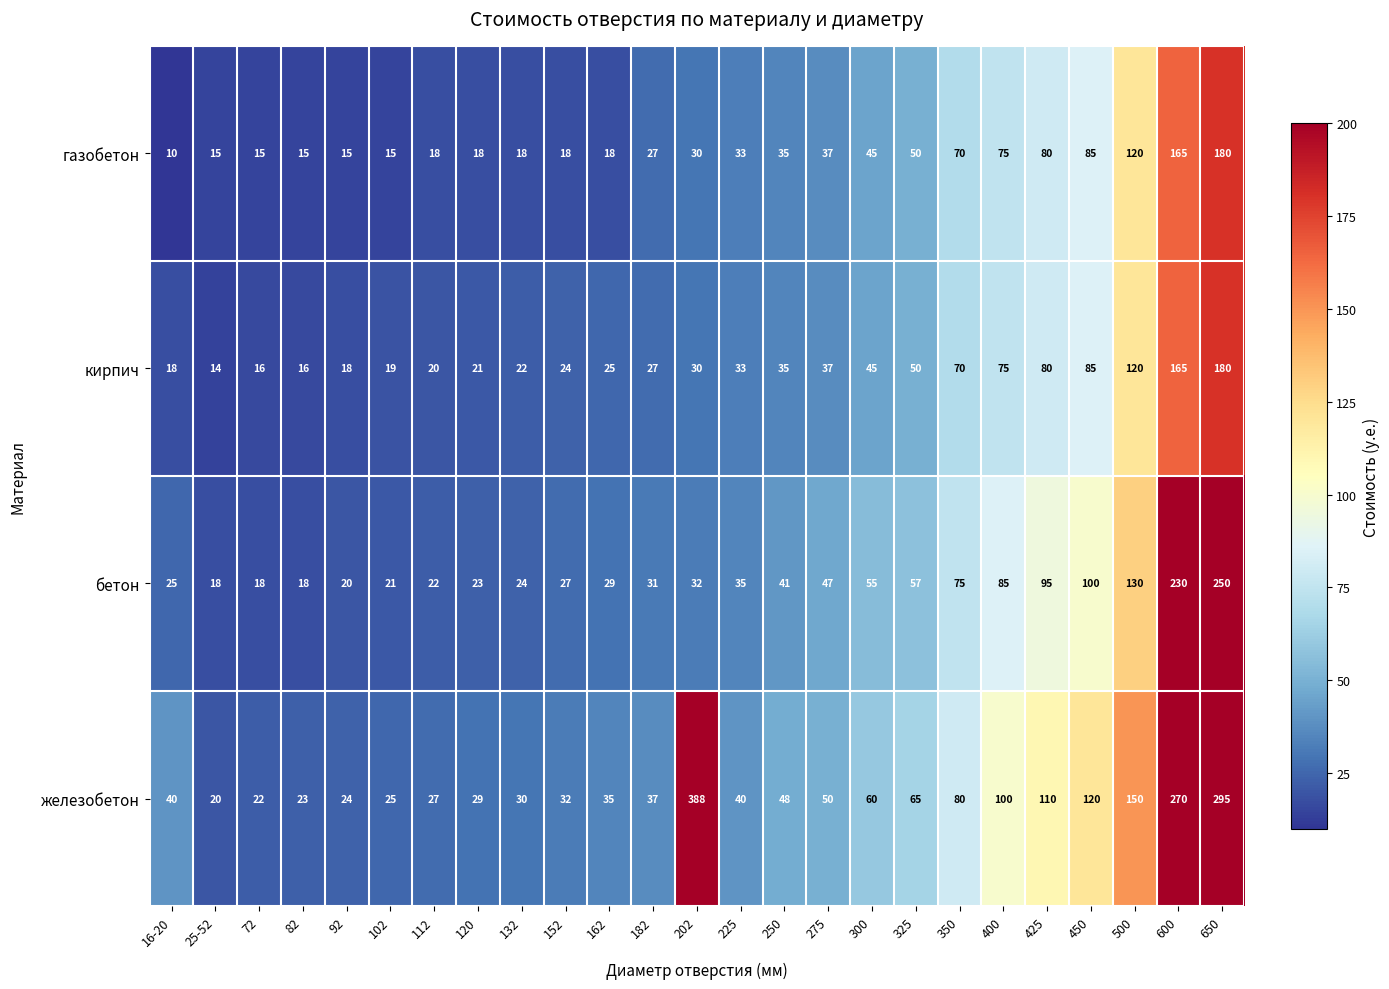

Count the number of data series in this chart.

4